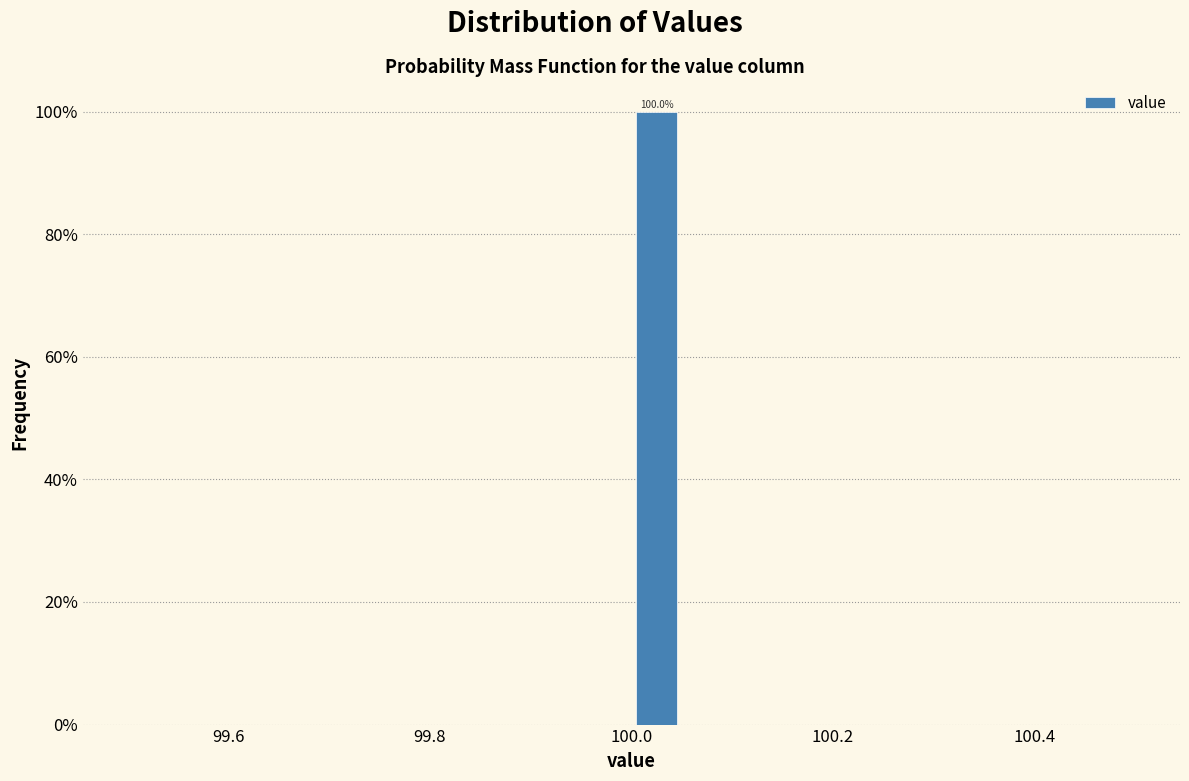

Read against the x-axis, roughly where is the centre of the tallest bar?

100.02